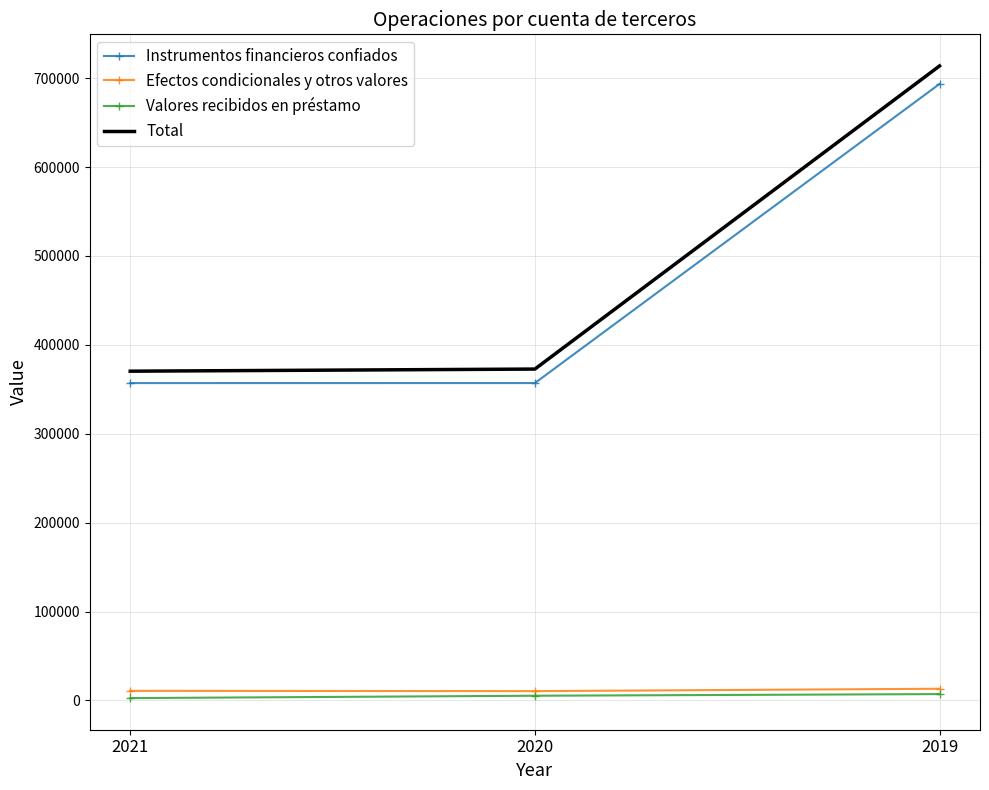

What is the lowest value of the Total series?

370385